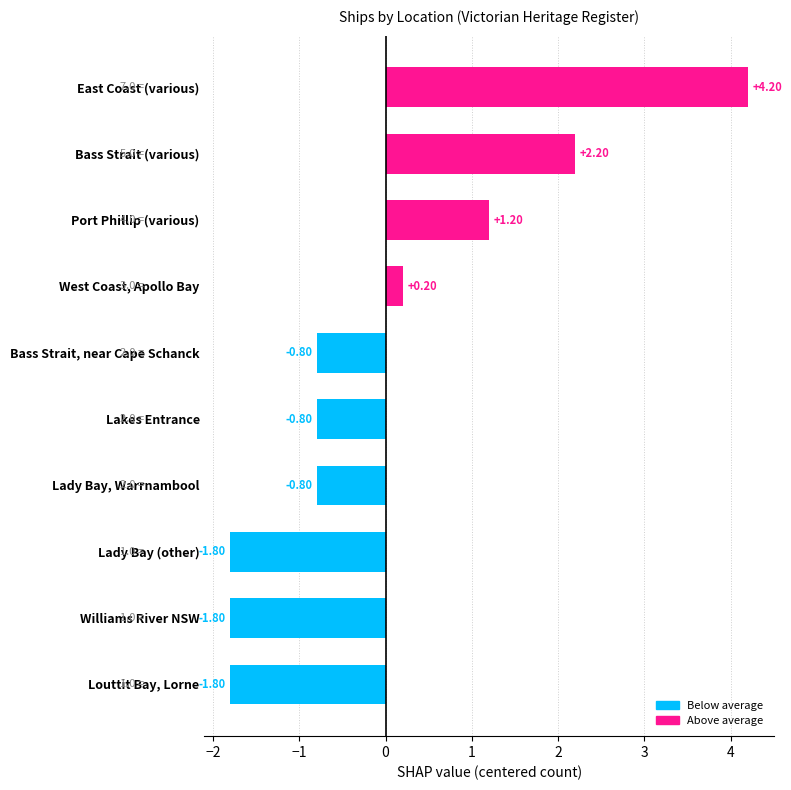

At which label is the value closest to 1?

Port Phillip (various)